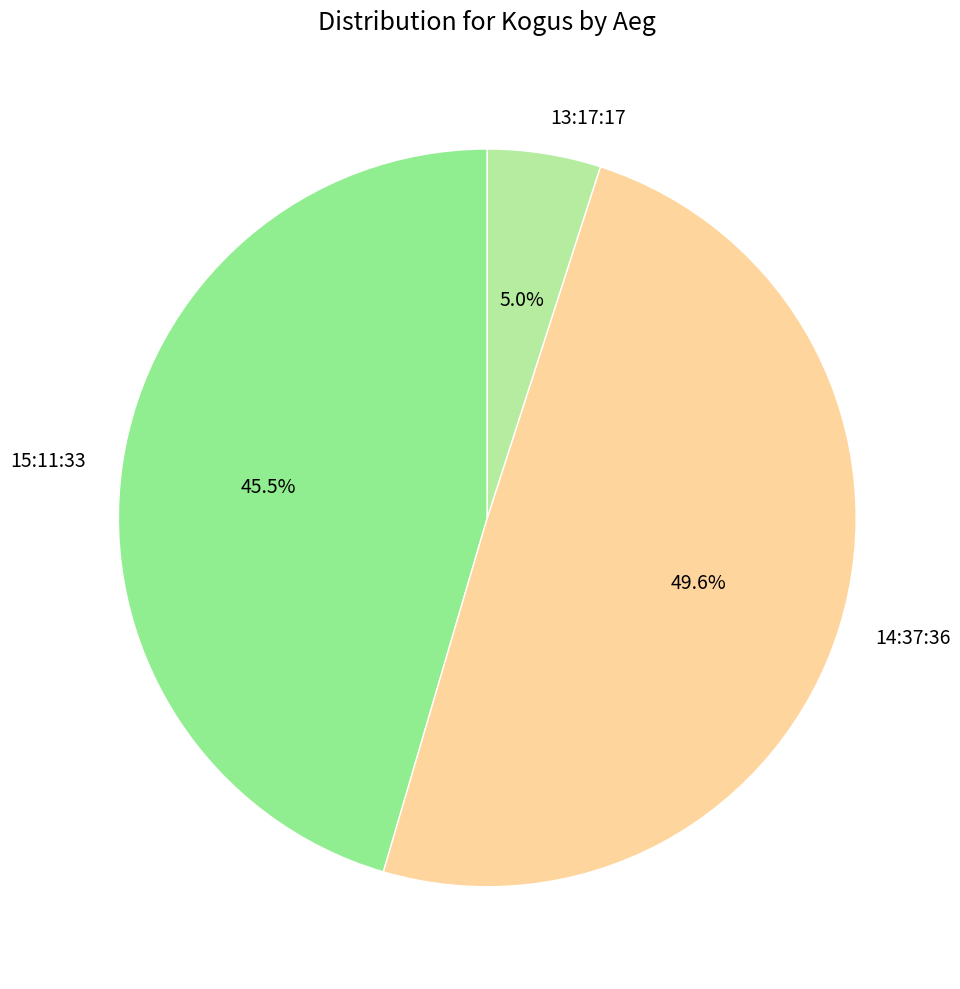

Approximately how many times larger is the value at 14:37:36 compared to 15:11:33?

1.1